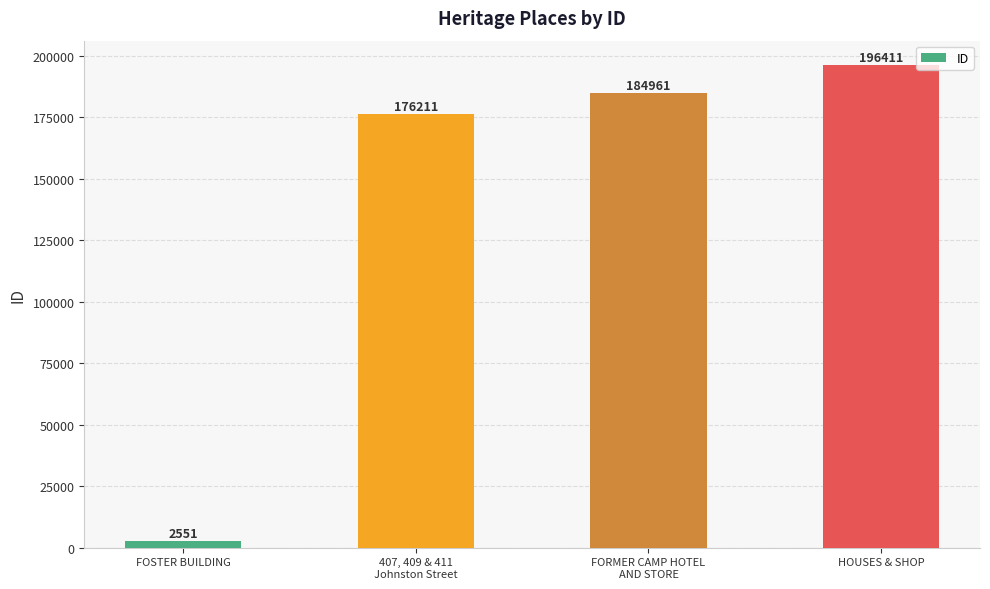

Rank the categories by value from highest to lowest.

HOUSES & SHOP, FORMER CAMP HOTEL
AND STORE, 407, 409 & 411
Johnston Street, FOSTER BUILDING